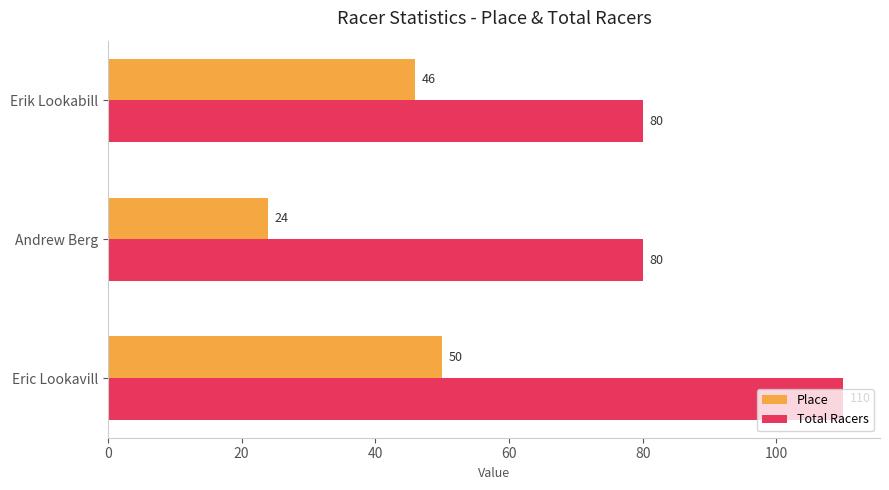

True or false: Total Racers has a value of 80 at Erik Lookabill.

True